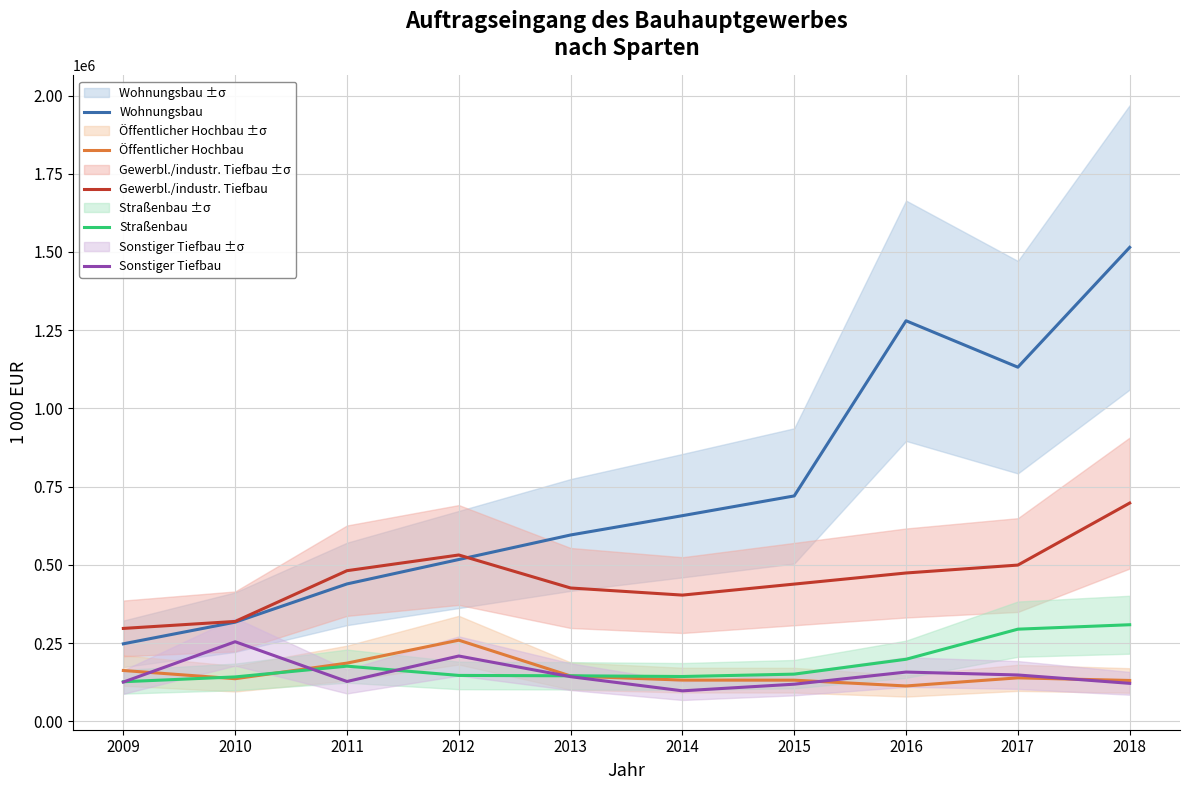

Which category has the highest value across all series?

2018